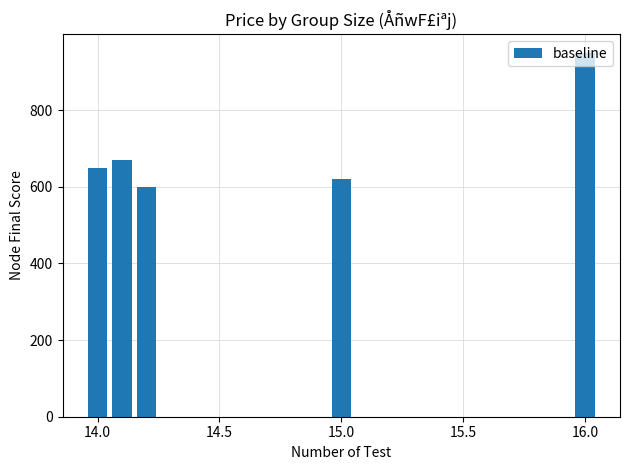

What is the smallest value displayed?

600